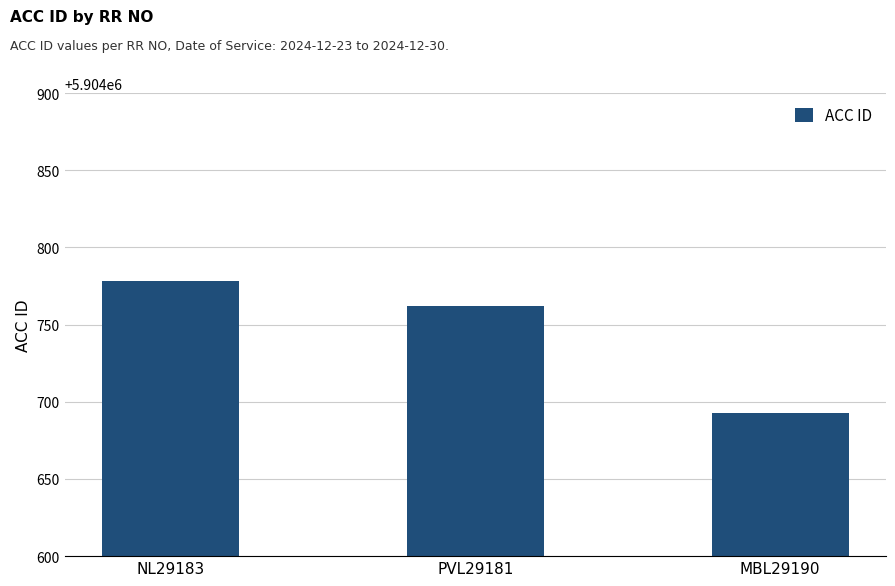

Approximately how many times larger is the value at PVL29181 compared to MBL29190?

1.0